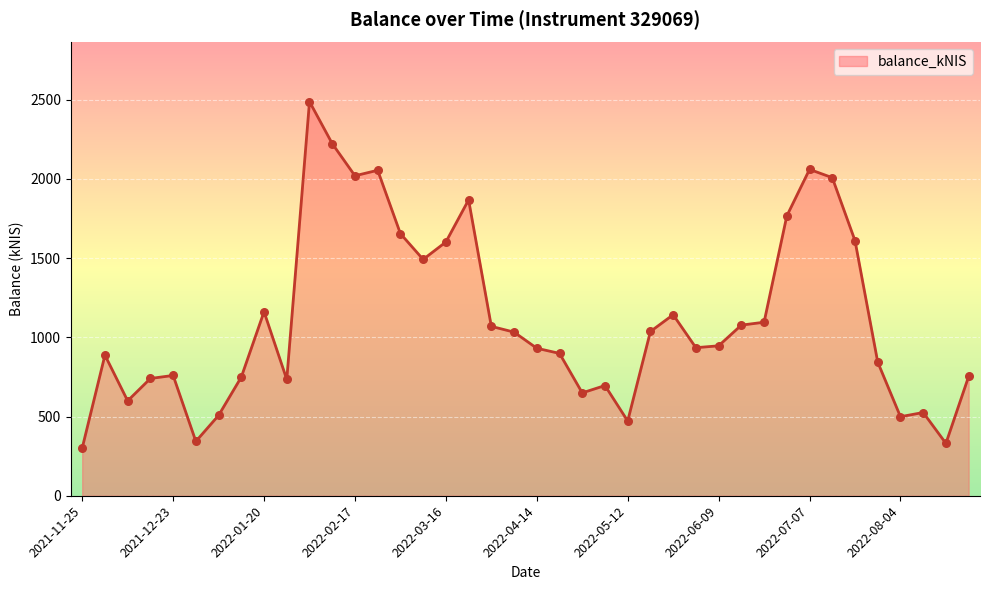

What is the smallest value displayed?

300.8